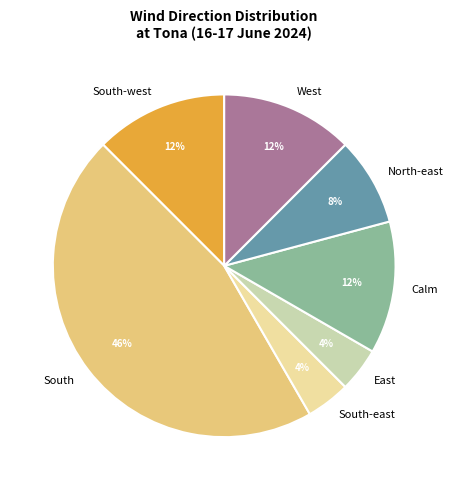

What is the ratio of the value at Calm to the value at East?

3.0